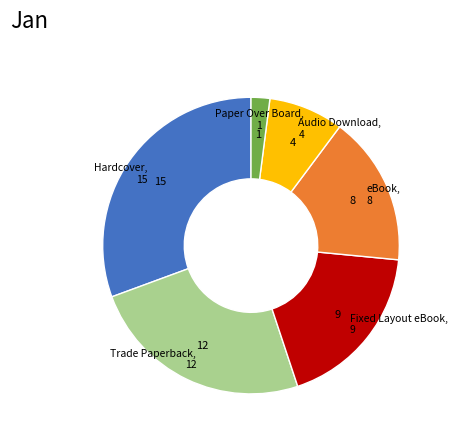

Does any single category account for the majority?

No